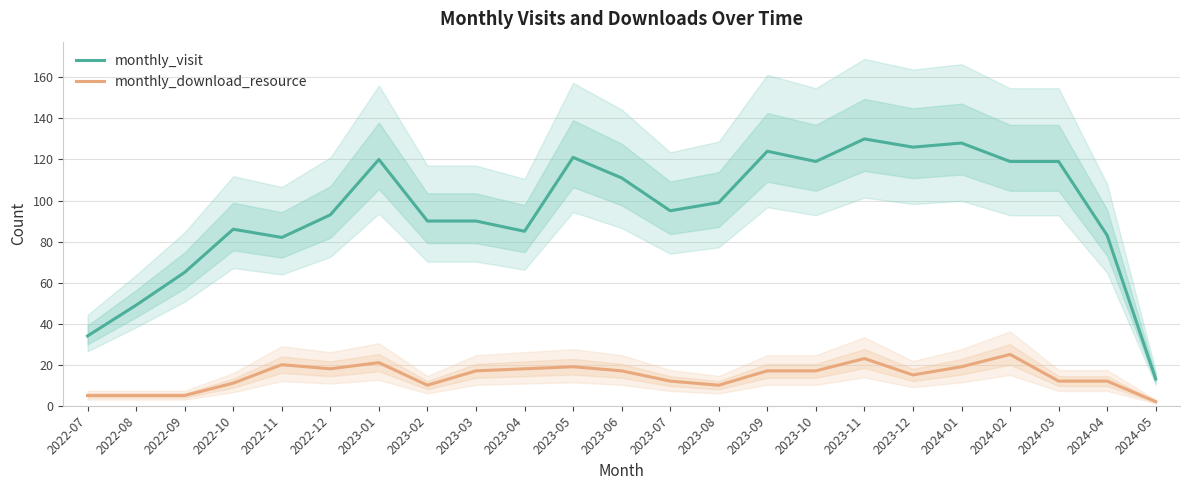

What is the maximum value shown in the chart?

130